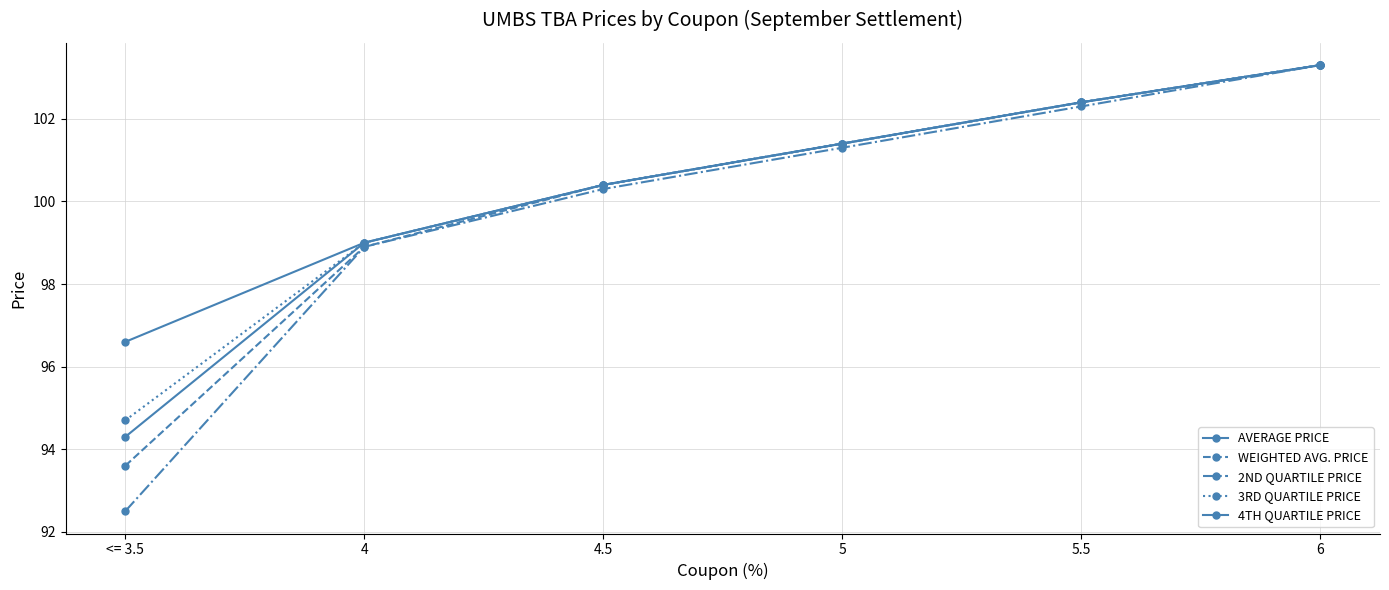

How many values in the AVERAGE PRICE series are below 101?

3